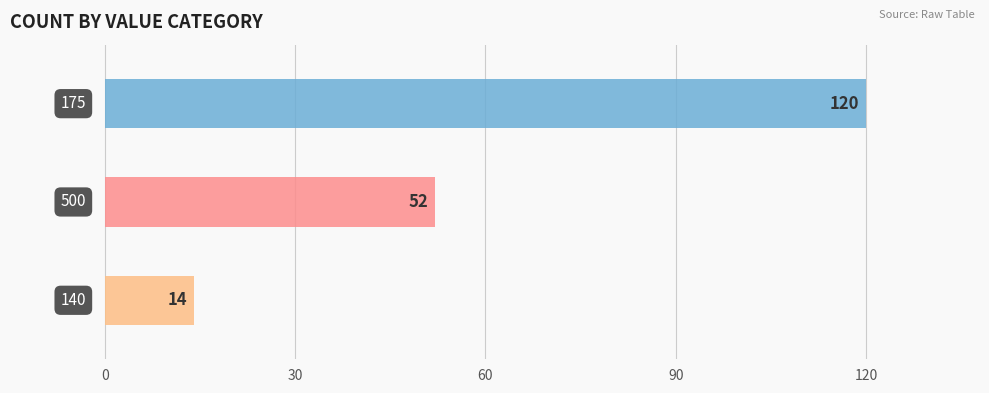

What is the average value?

62